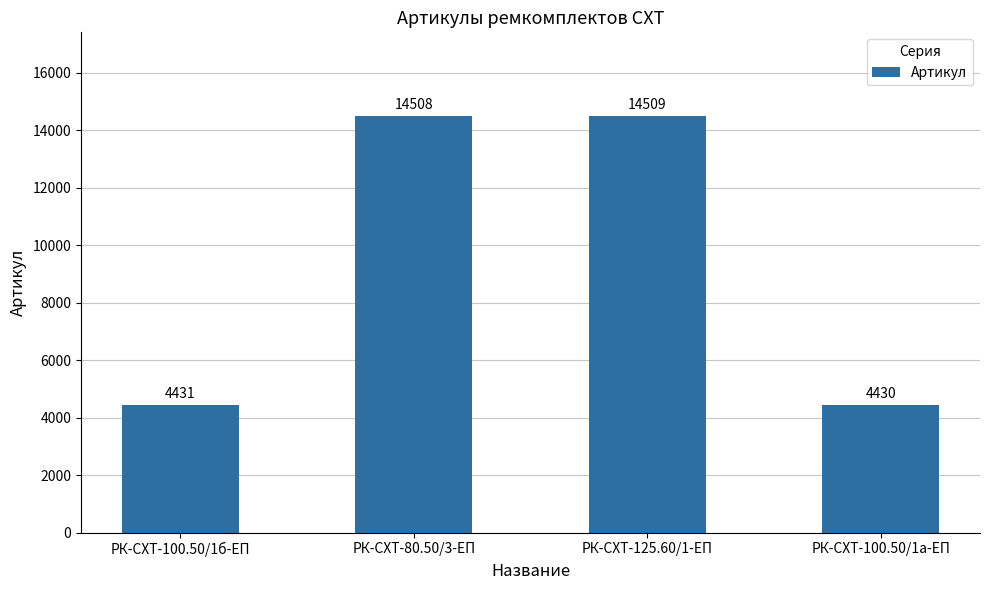

List the labels in order of value, largest first.

РК-СХТ-125.60/1-ЕП, РК-СХТ-80.50/3-ЕП, РК-СХТ-100.50/1б-ЕП, РК-СХТ-100.50/1а-ЕП